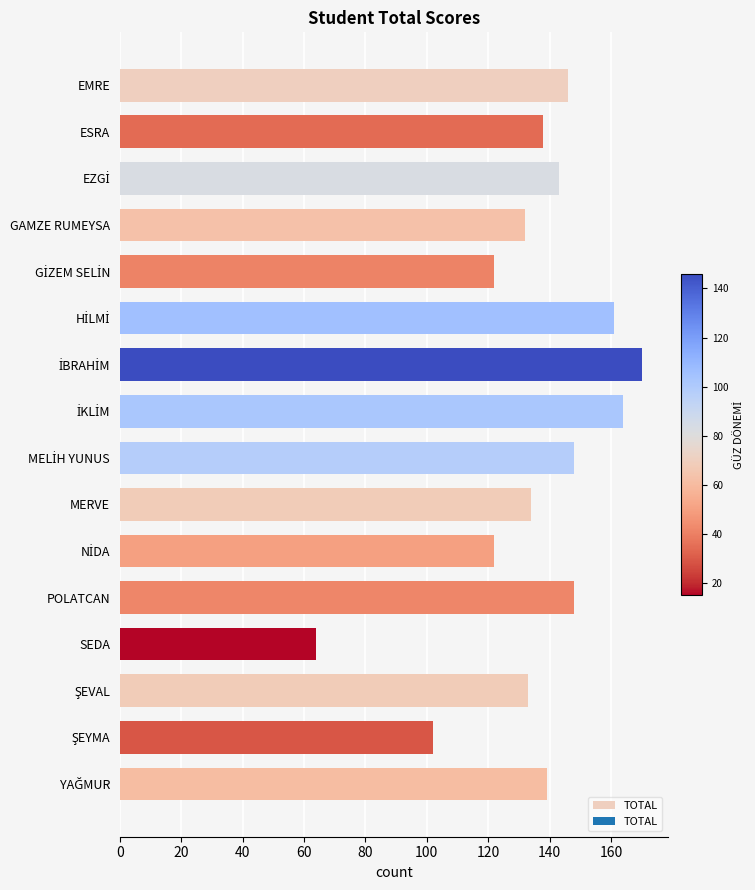

What is the label of the 2nd bar from the top?

ESRA